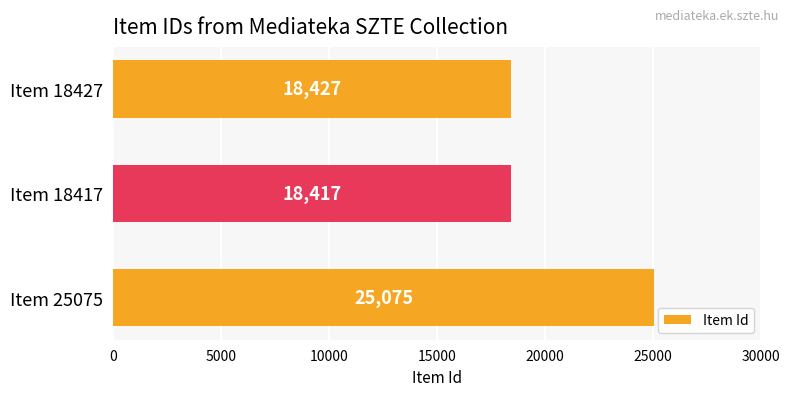

List the labels in order of value, largest first.

Item 25075, Item 18427, Item 18417